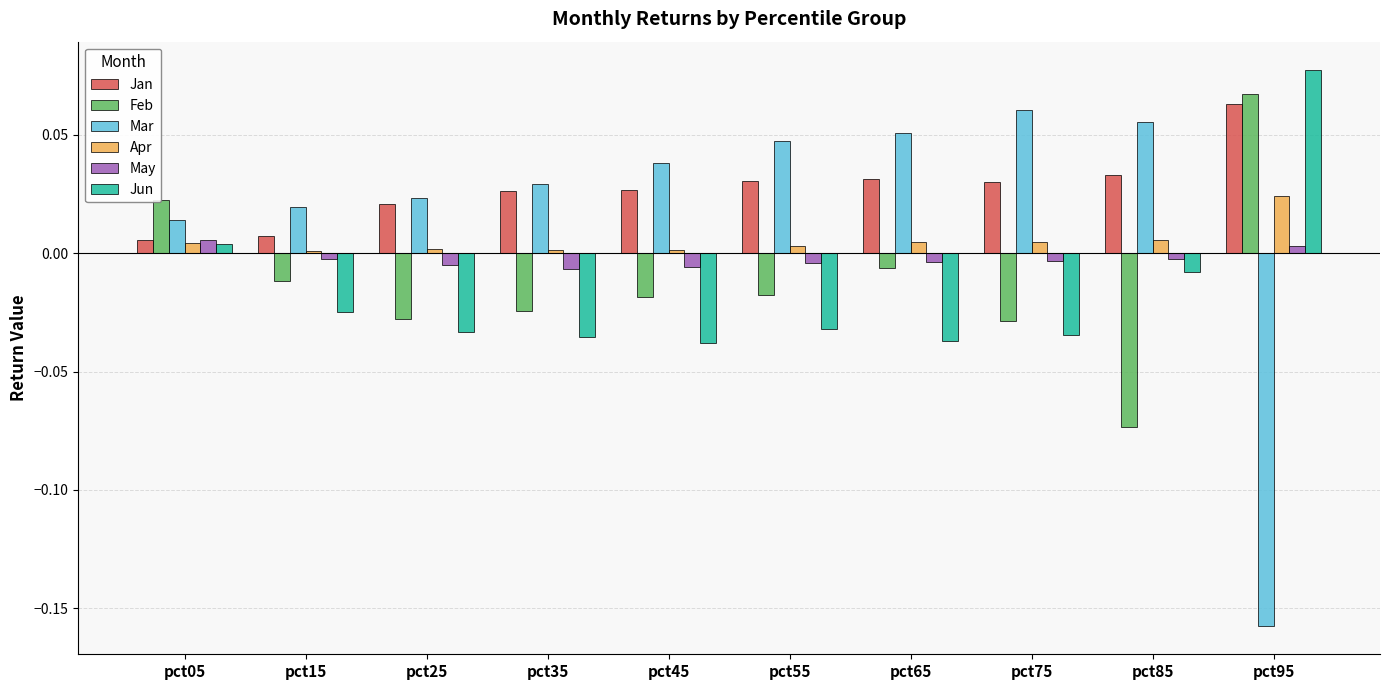

Is the value of Feb at pct65 greater than the value of Jan at pct55?

No